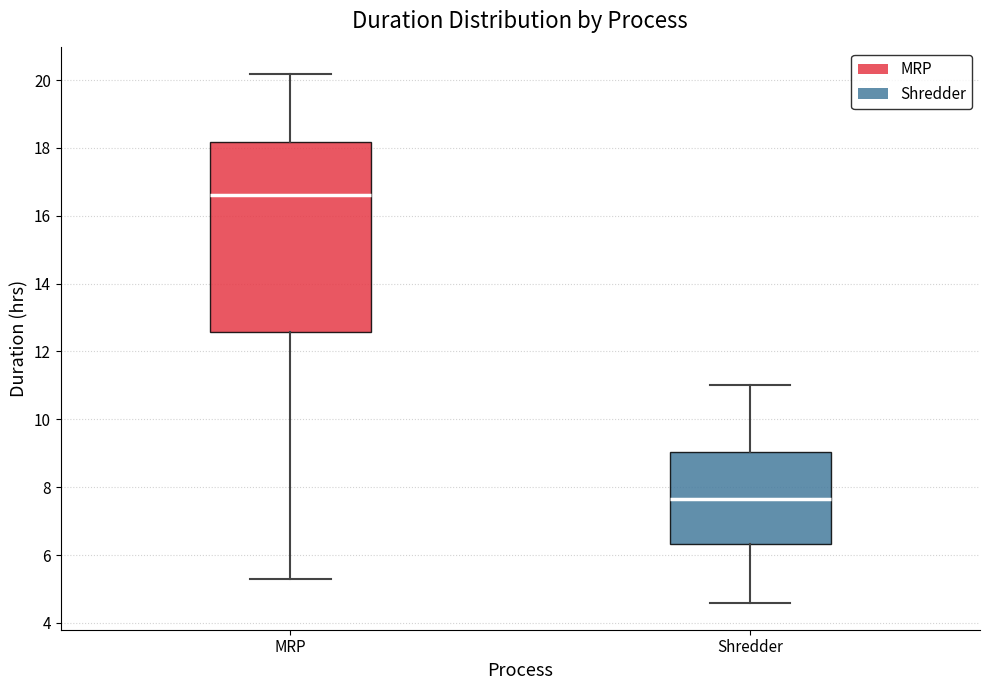

Reading left to right, read every box against the y-axis: the position of its median line, the range the box covers, and the ends of its whiskers. The values are not printed on the chart, so give them approximately, as read against the axis.

MRP: median 16.6, box 12.6 to 18.2, whiskers 5.4 to 20.2
Shredder: median 7.6, box 6.4 to 9.0, whiskers 4.6 to 11.0